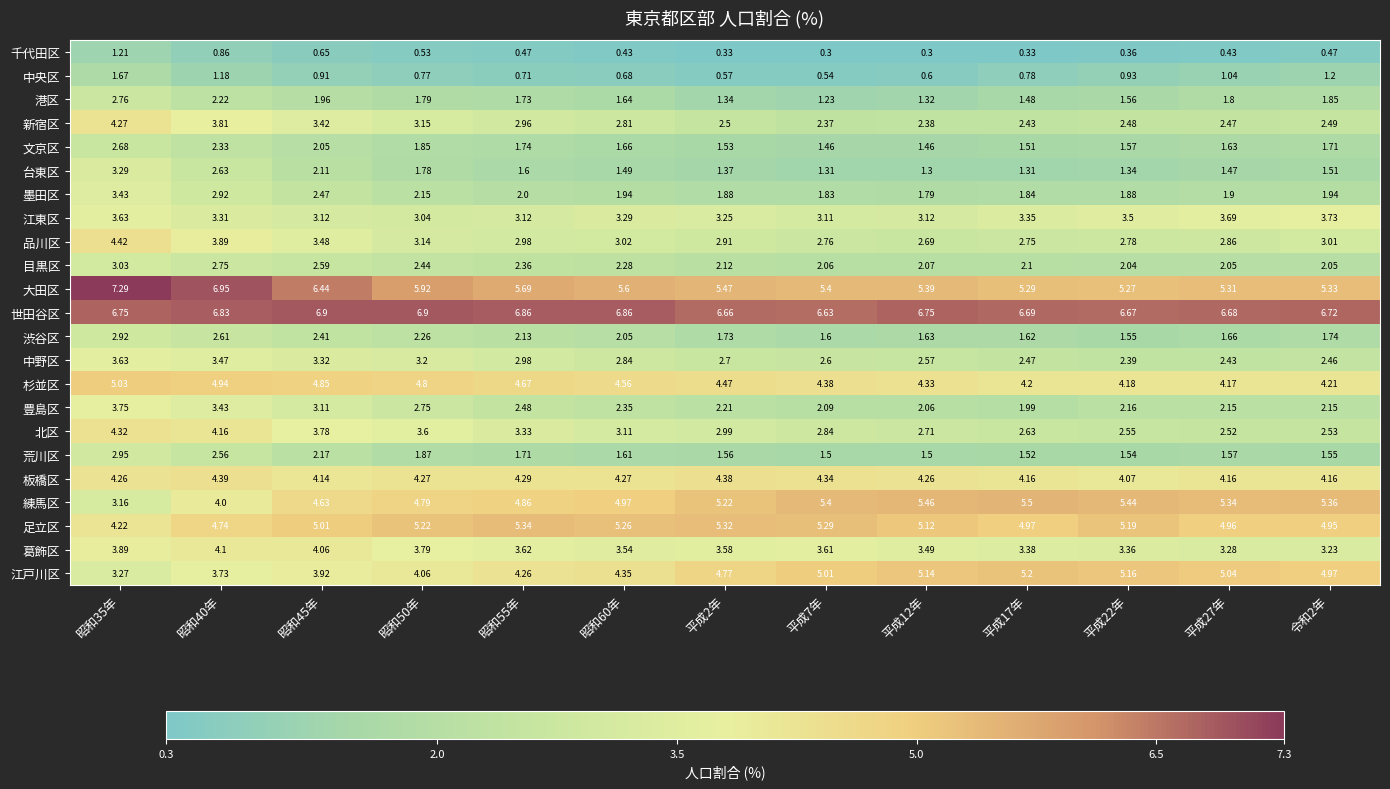

Which series has the widest spread of values?

練馬区